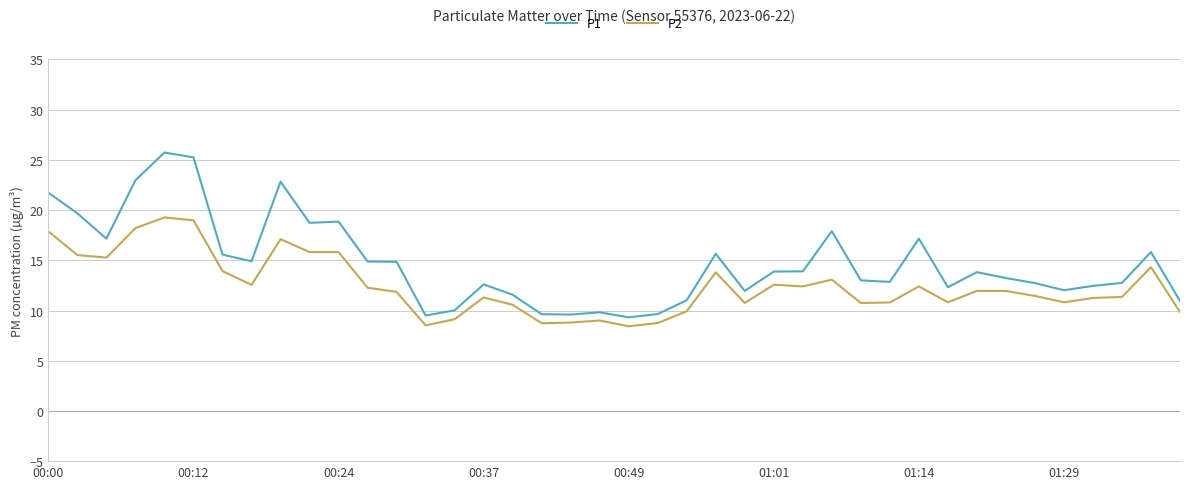

What is the difference between the maximum and minimum values in the P1 series?

16.4